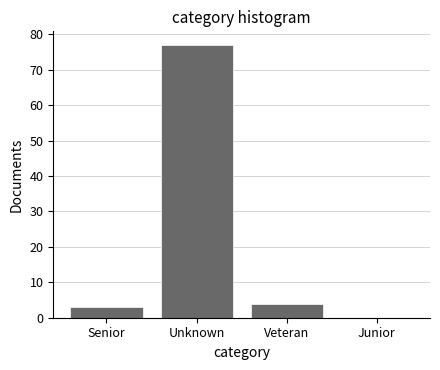

Reading left to right, what are all the values shown in this chart?

Senior=3	Unknown=77	Veteran=4	Junior=0